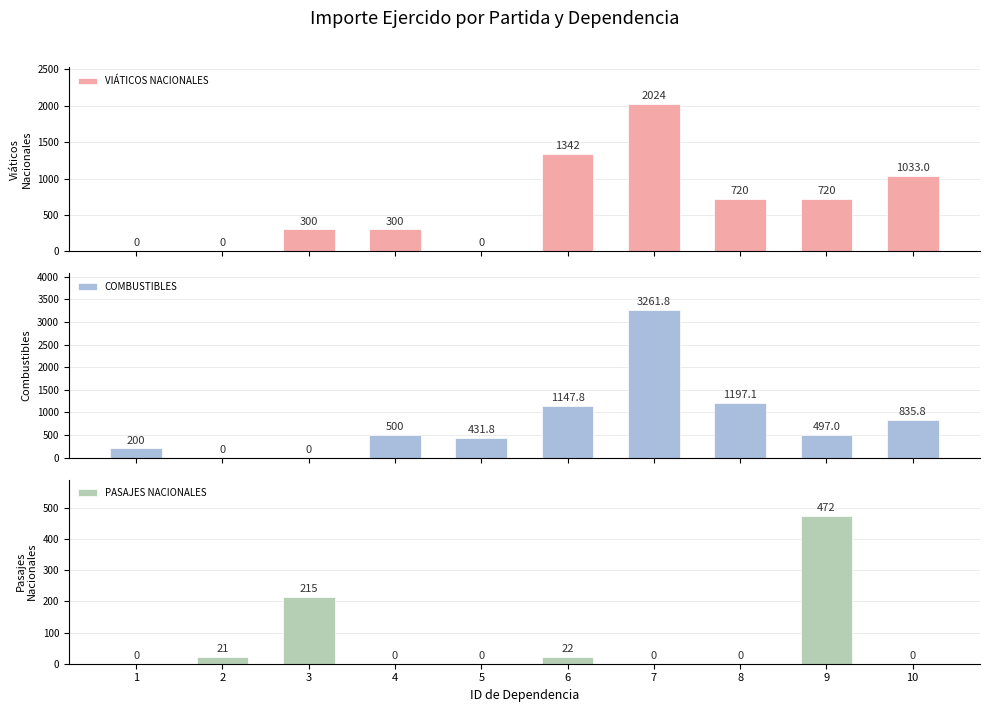

Is it true that COMBUSTIBLES equals 232.1 at 4?

False